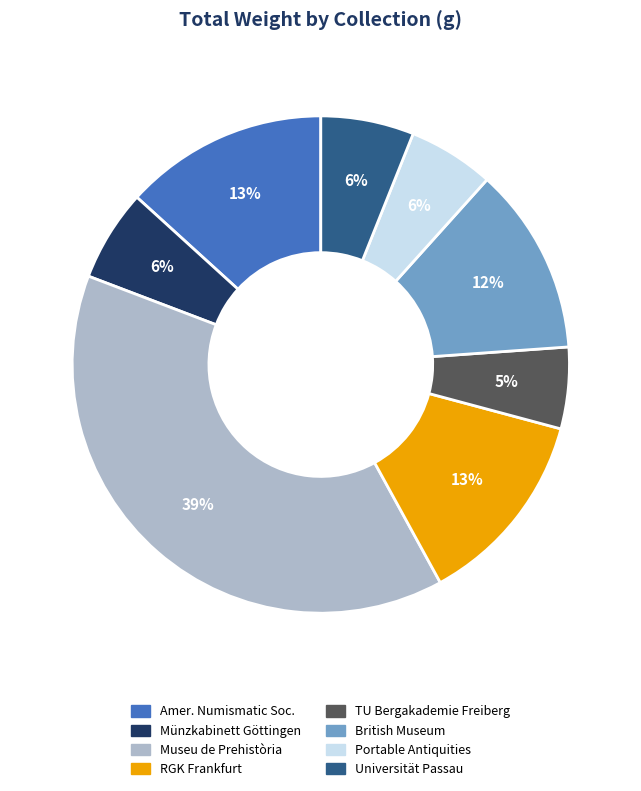

To the nearest percent, what is the average slice percentage?

12%